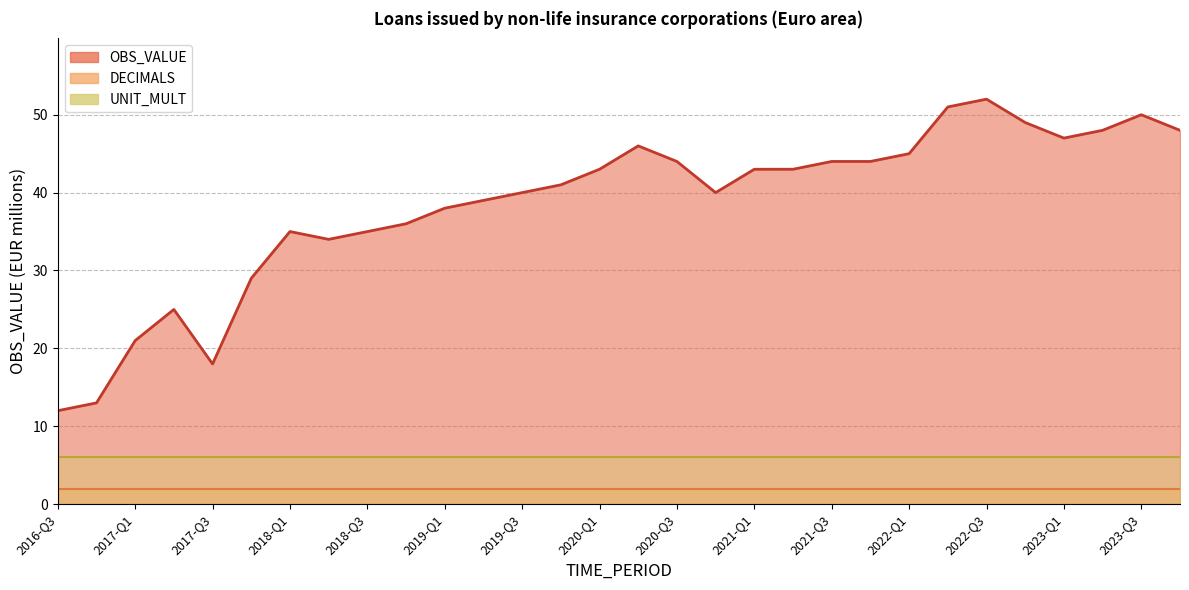

At which category does the chart reach its minimum across all series?

2016-Q3